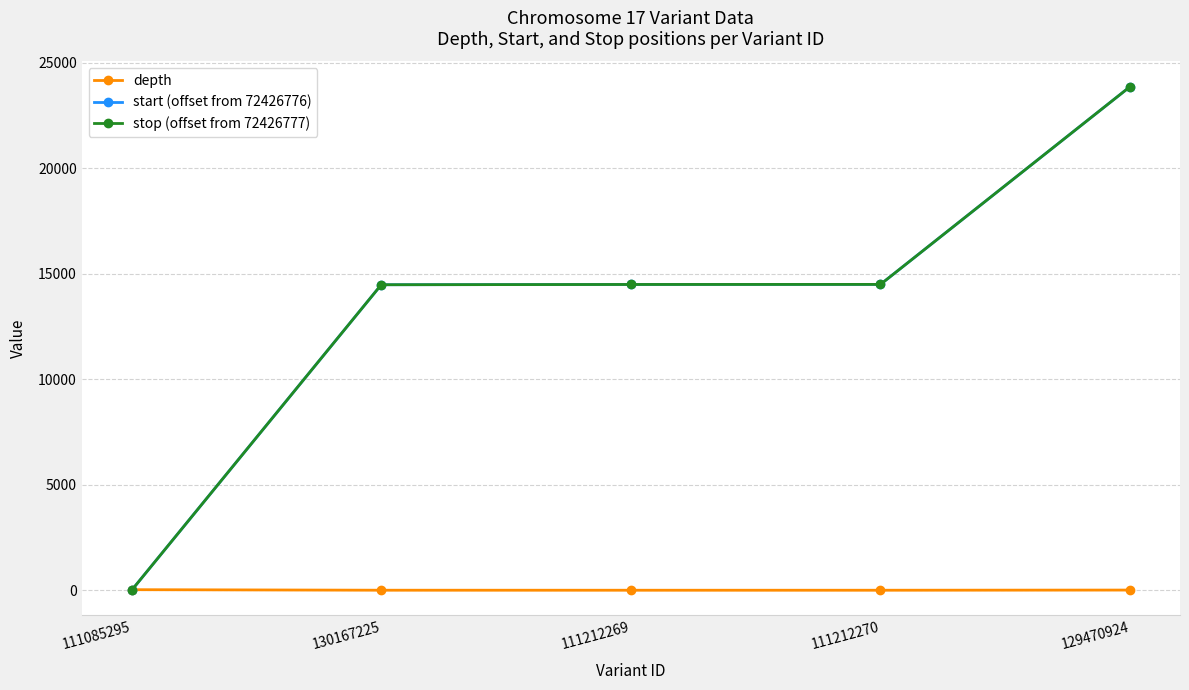

List the series in order of their peak value, highest first.

start (offset from 72426776), stop (offset from 72426777), depth